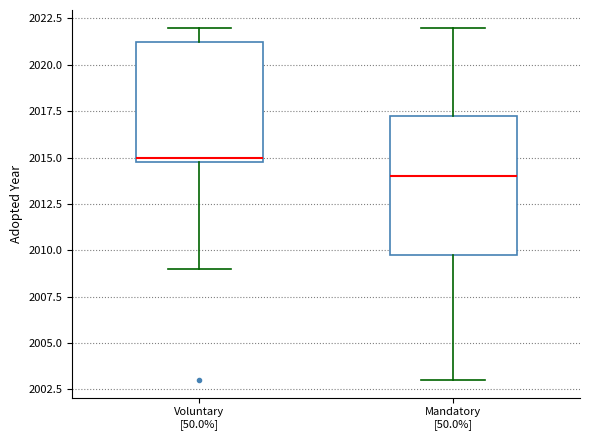

Reading left to right, read every box against the y-axis: the position of its median line, the range the box covers, and the ends of its whiskers. The values are not printed on the chart, so give them approximately, as read against the axis.

Voluntary [50.0%]: median 2015.0 (just above the box's lower edge), box 2015.0 to 2021.5, whiskers 2009.0 to 2022.0
Mandatory [50.0%]: median 2014.0, box 2010.0 to 2017.5, whiskers 2003.0 to 2022.0